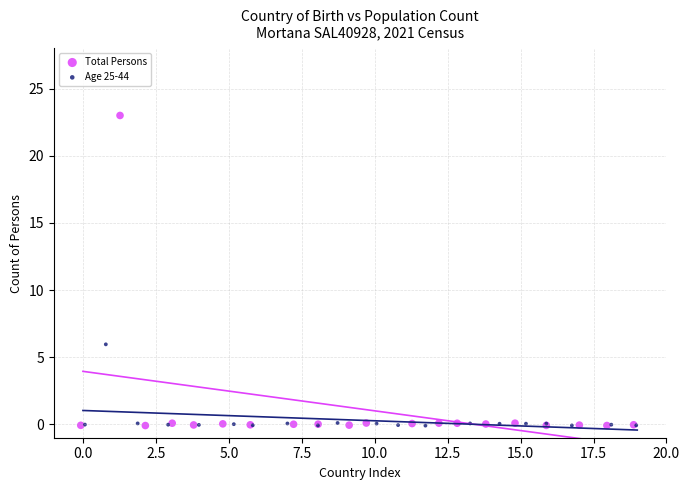

Which series has the widest spread of Y values?

Total Persons